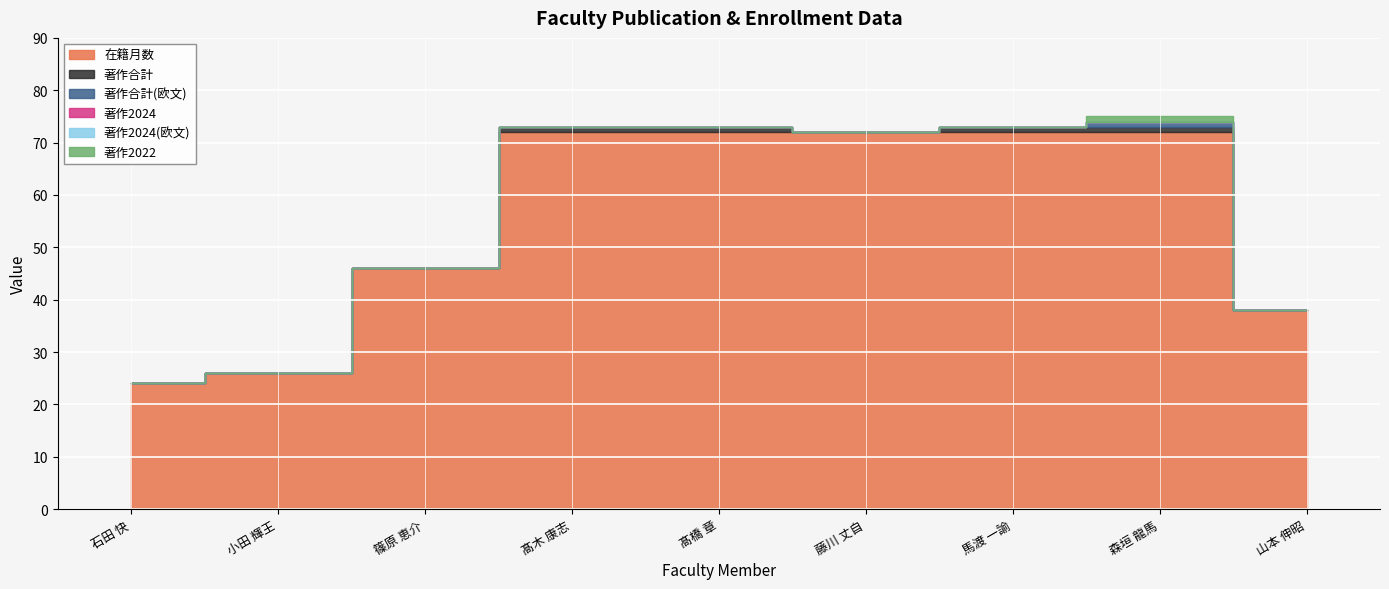

Which label corresponds to the smallest value in the chart?

石田 快